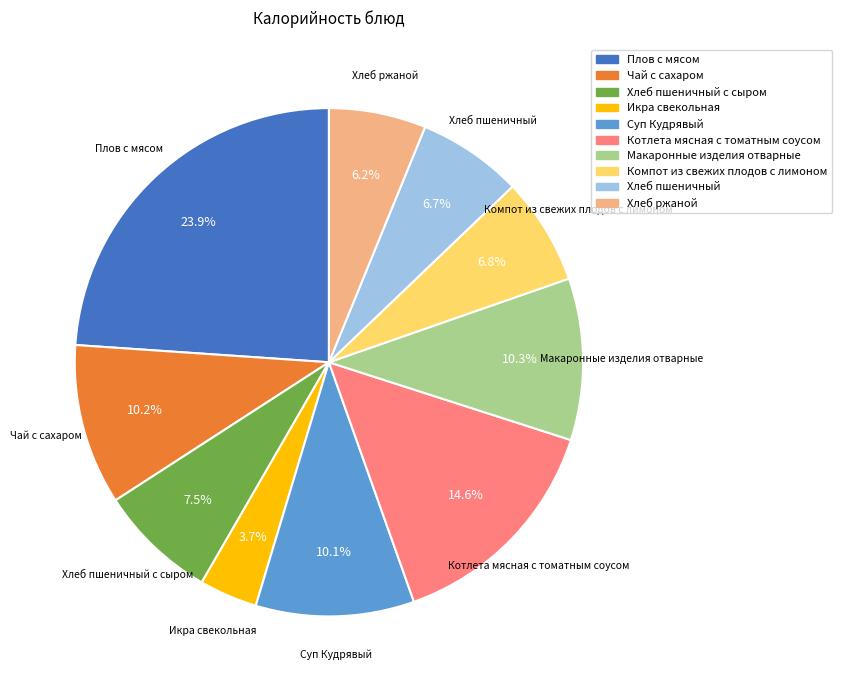

Count the number of slices in the pie.

10